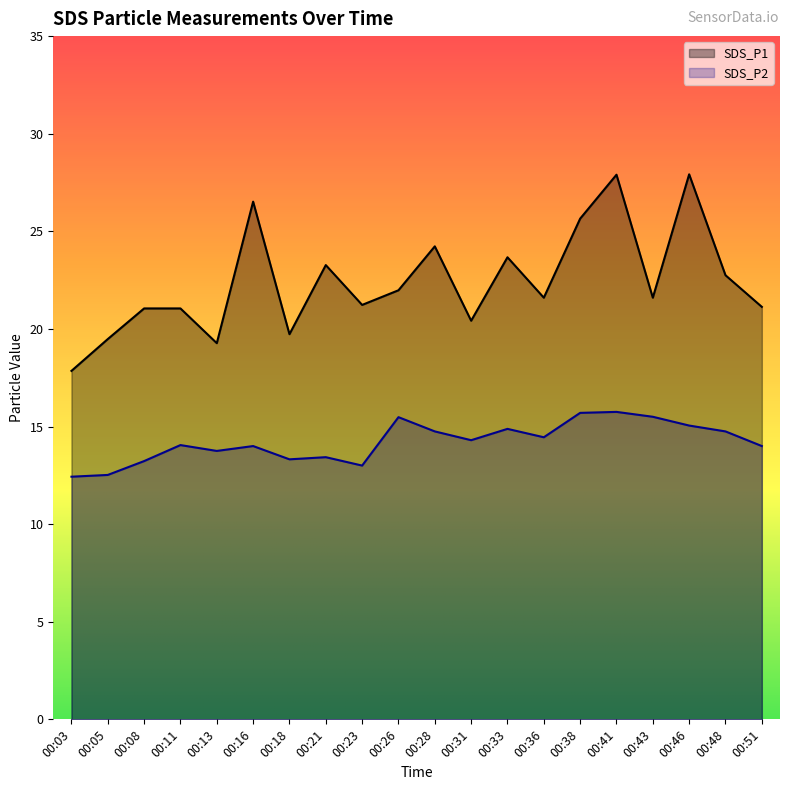

What is the value of the SDS_P2 point at the 1st from the left?

12.4